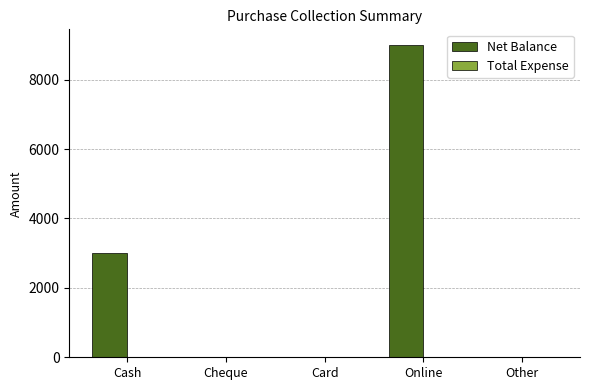

Reading left to right, transcribe all the data shown in this chart.

Cash=3000	Cheque=0	Card=0	Online=9000	Other=0